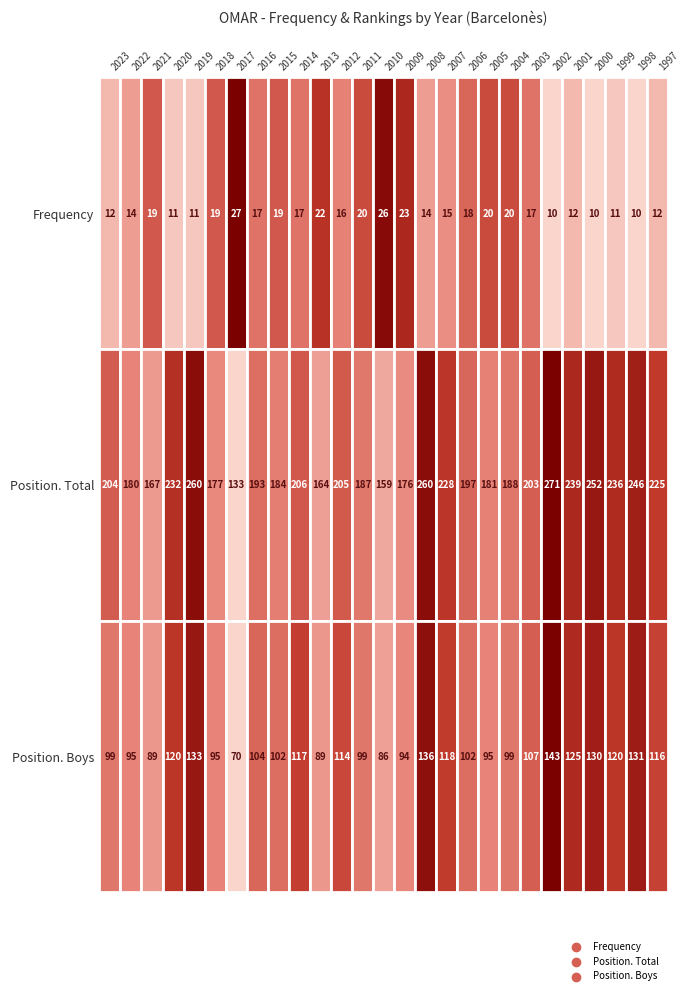

The Frequency series shows 15 at 2000. True or false?

False